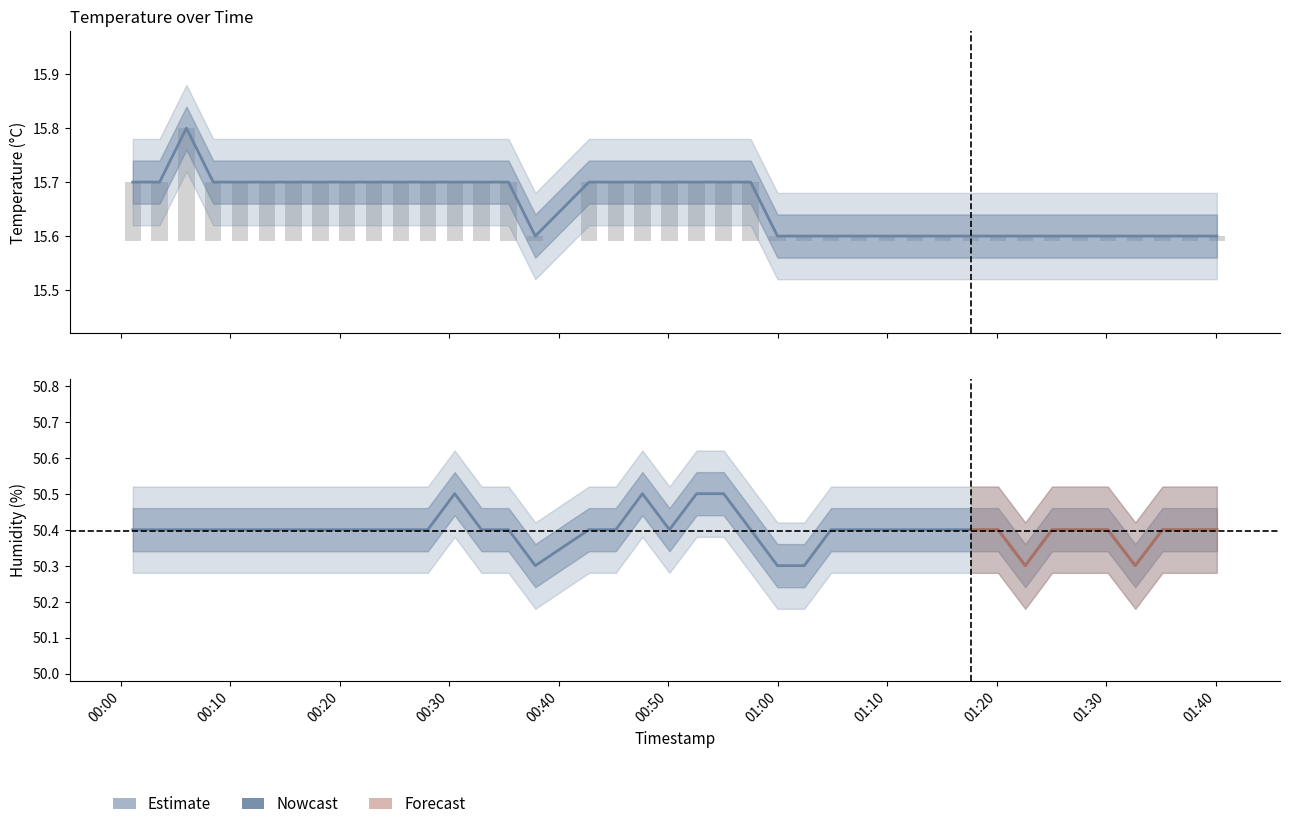

The value of temperature at 2023-05-14T01:17:38 is 15.6. True or false?

True